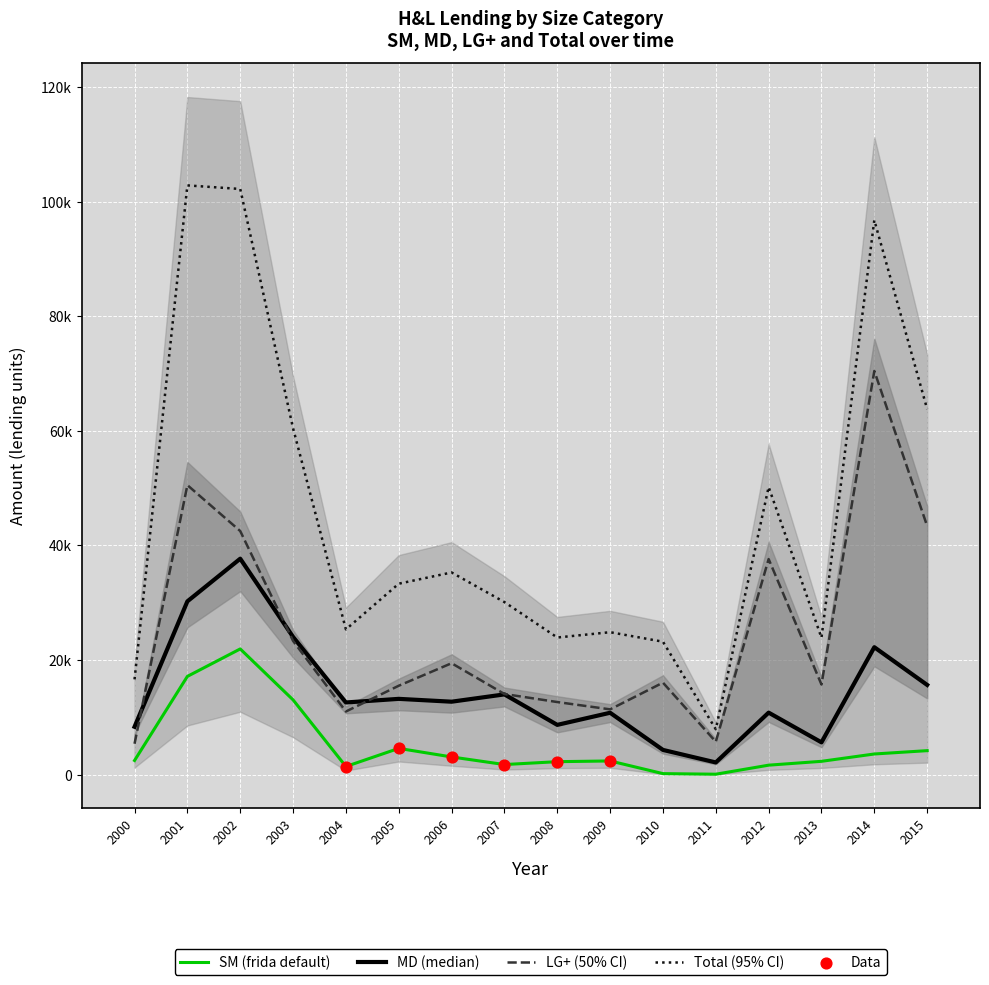

Which series has the widest spread of Y values?

Total